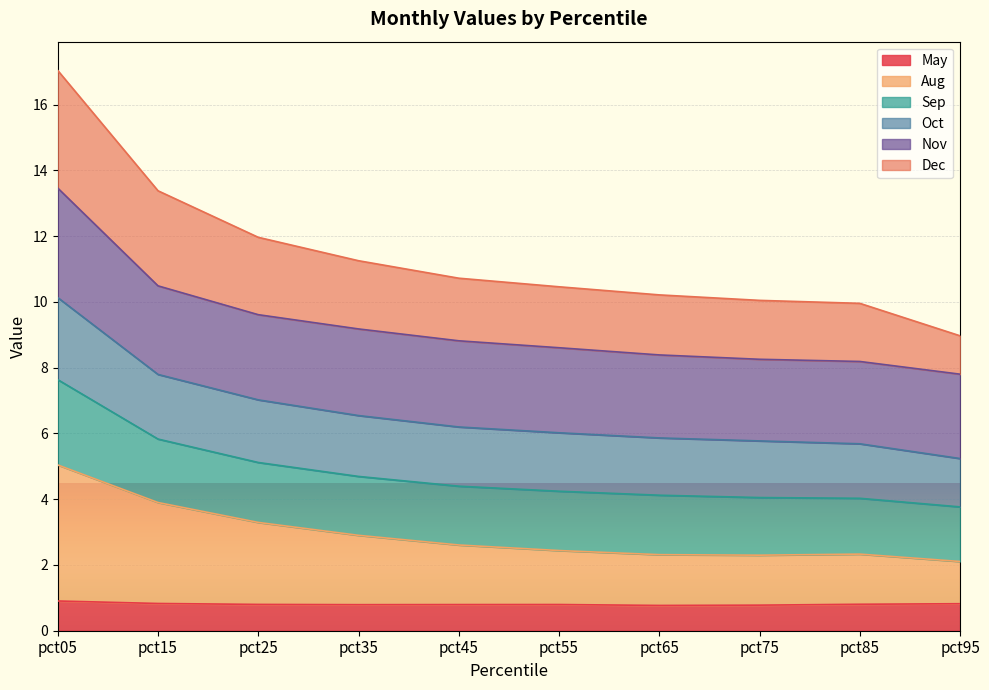

How many lines are shown in the chart?

6